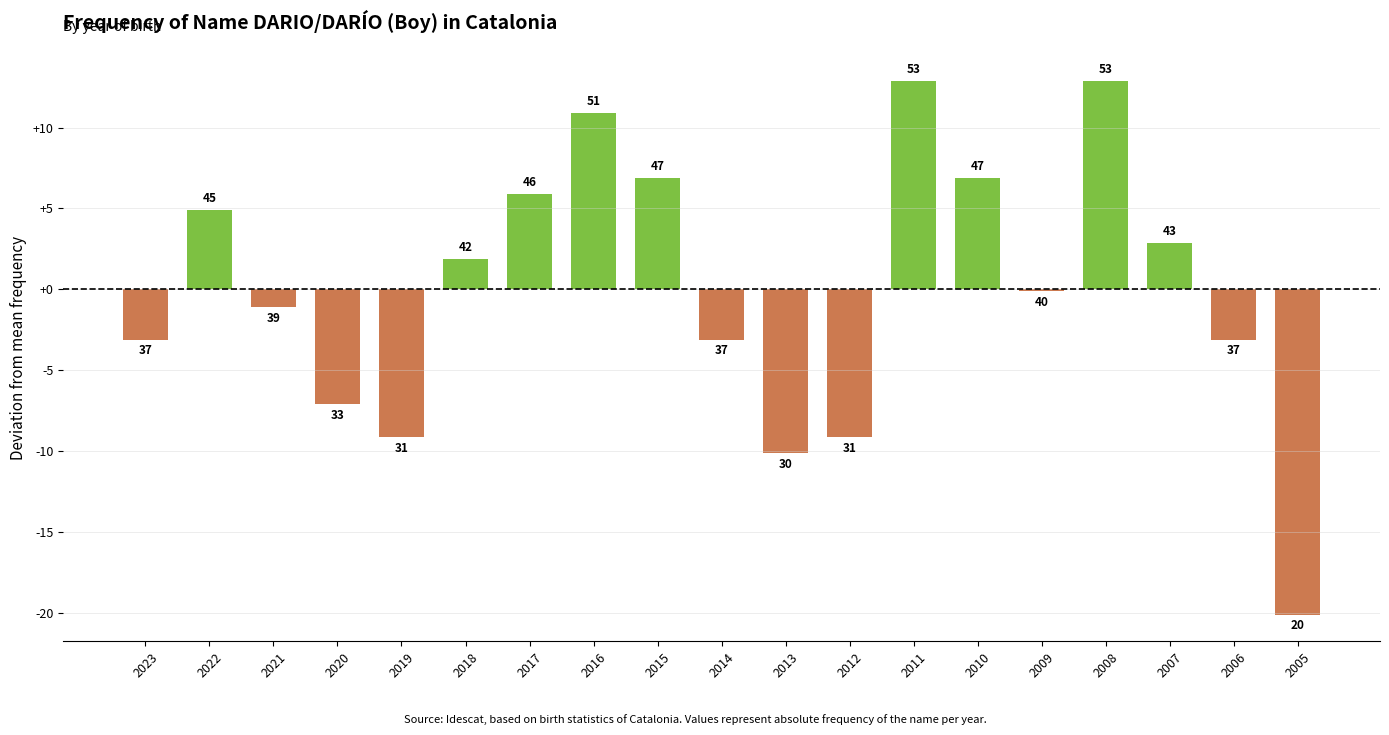

List the labels in order of value, largest first.

2011, 2008, 2016, 2015, 2010, 2017, 2022, 2007, 2018, 2009, 2021, 2023, 2014, 2006, 2020, 2019, 2012, 2013, 2005